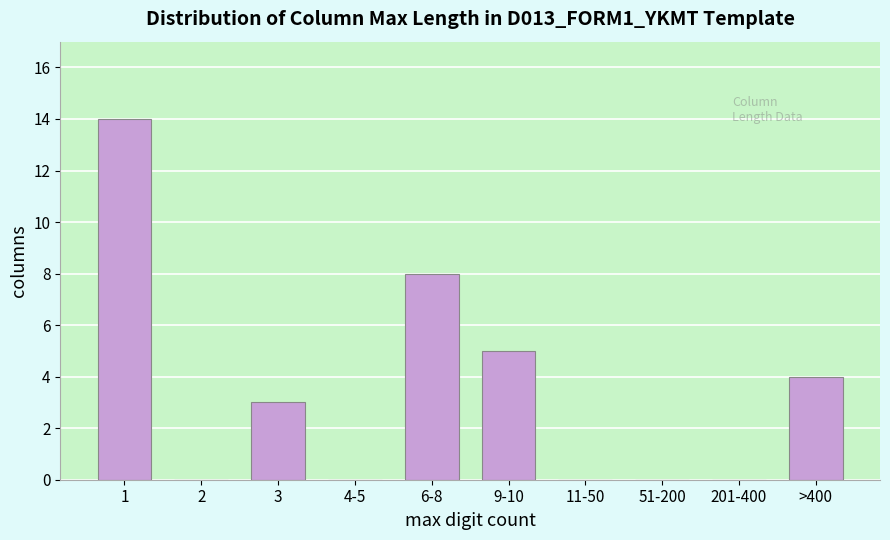

Reading left to right, extract all data points from this chart.

1=14	2=0	3=3	4-5=0	6-8=8	9-10=5	11-50=0	51-200=0	201-400=0	>400=4